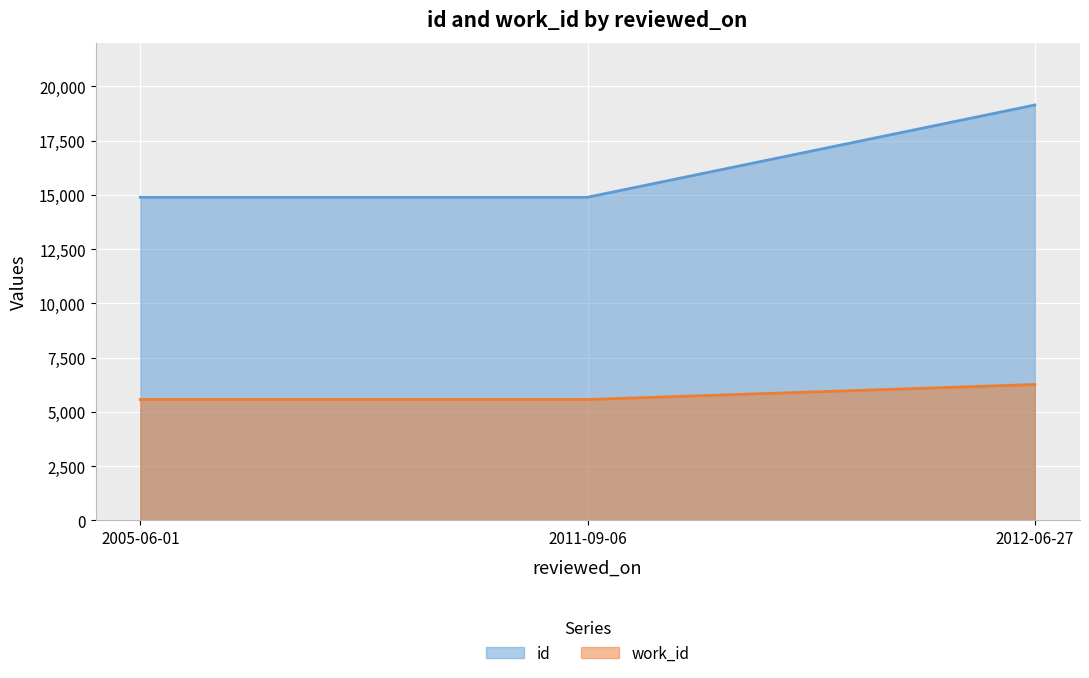

The value of id at 2012-06-27 is 28937. True or false?

False